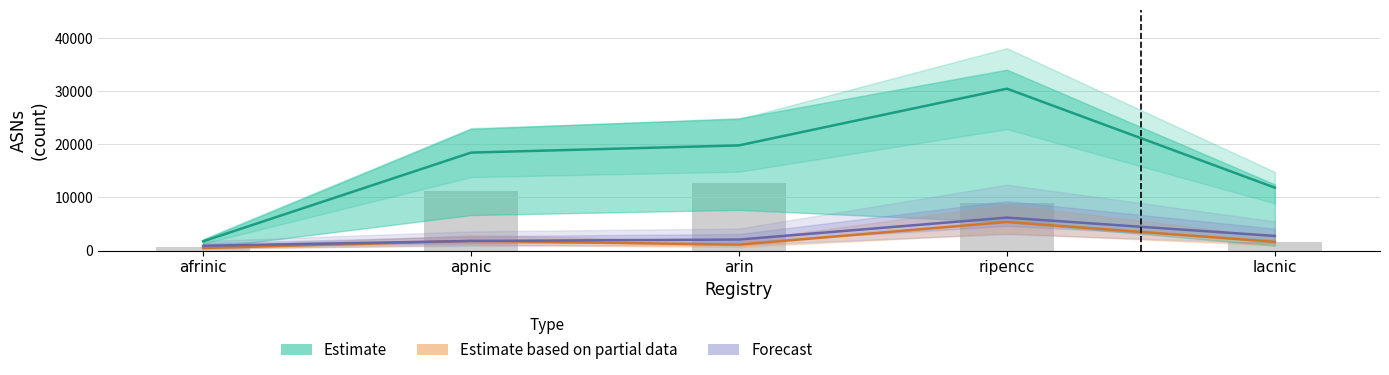

How many groups of bars are there?

5